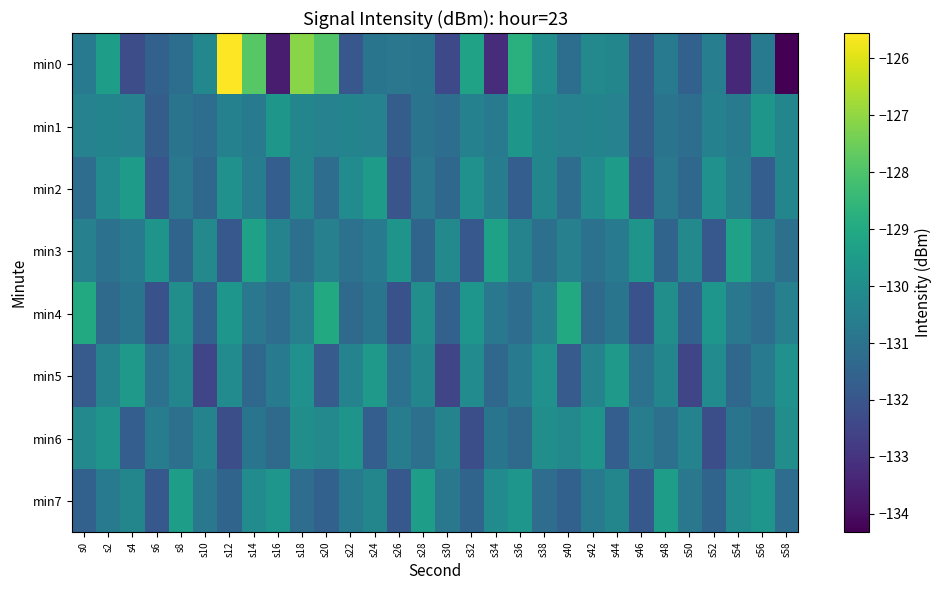

What is the total value across all series at s52?

-1046.3